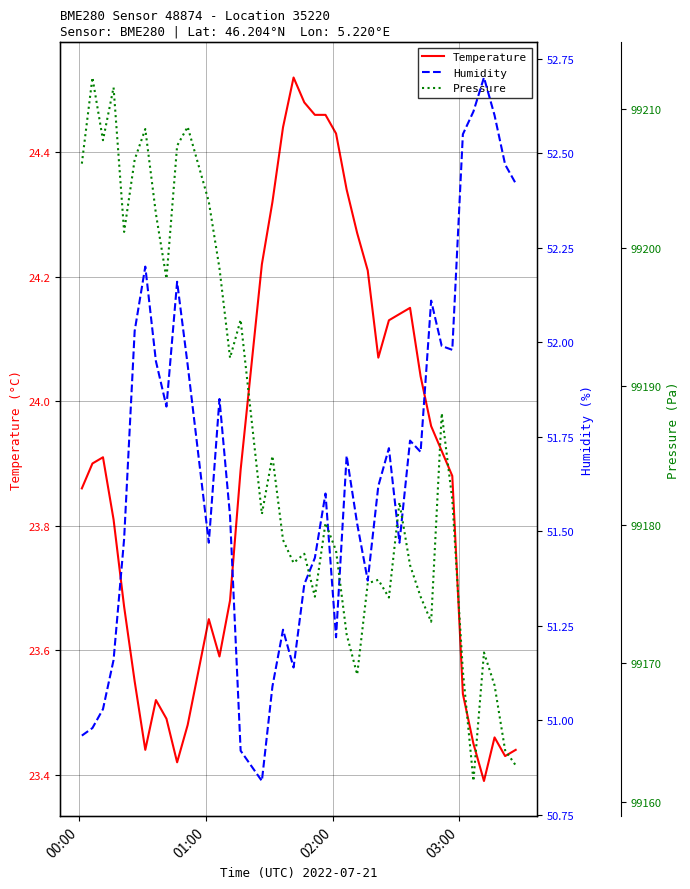

How many interior local peaks does the Pressure series have?

12